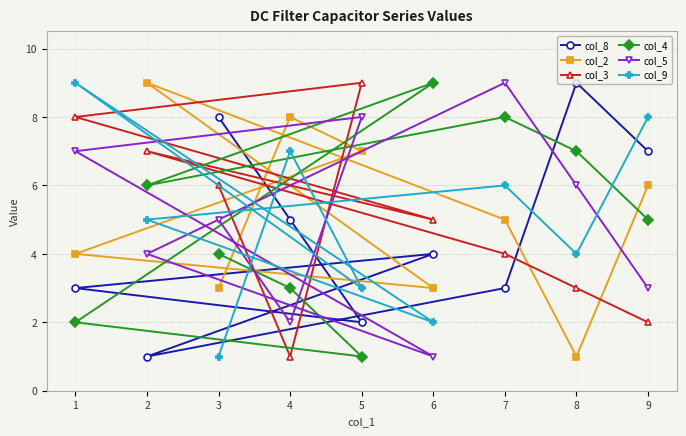

What is the total value across all series at 5?

30